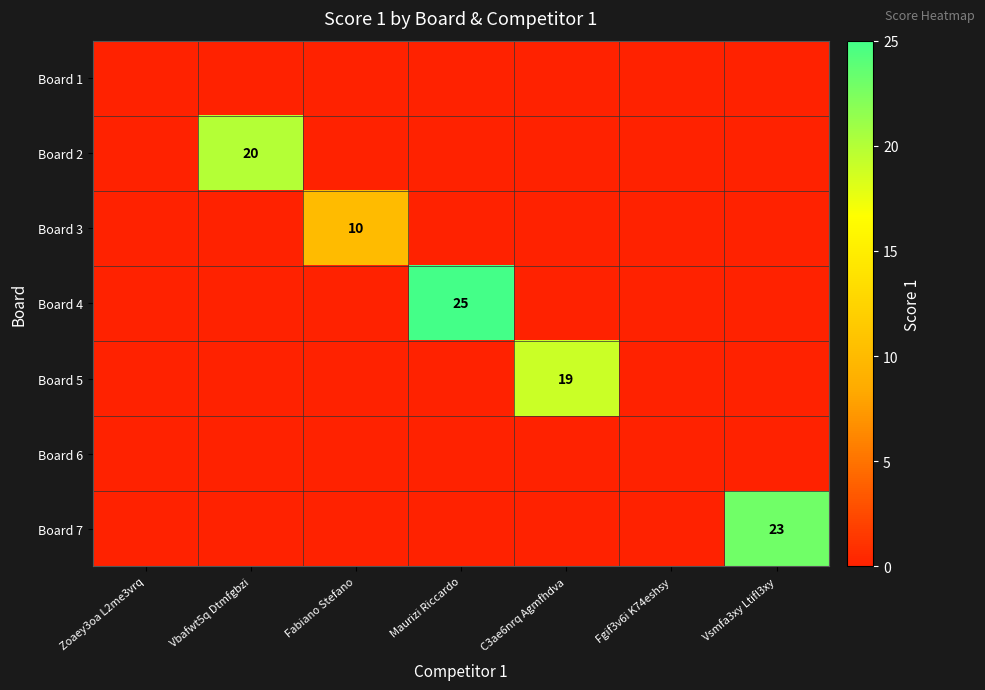

What is the maximum value shown in the chart?

25